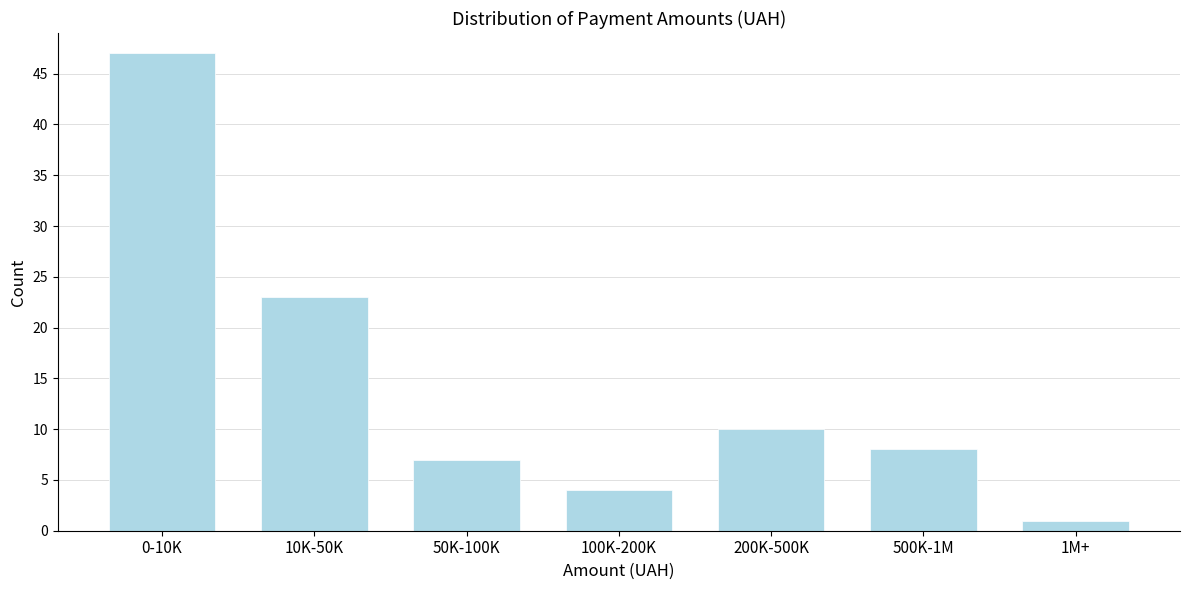

Reading left to right, transcribe all the data shown in this chart.

47	23	7	4	10	8	1